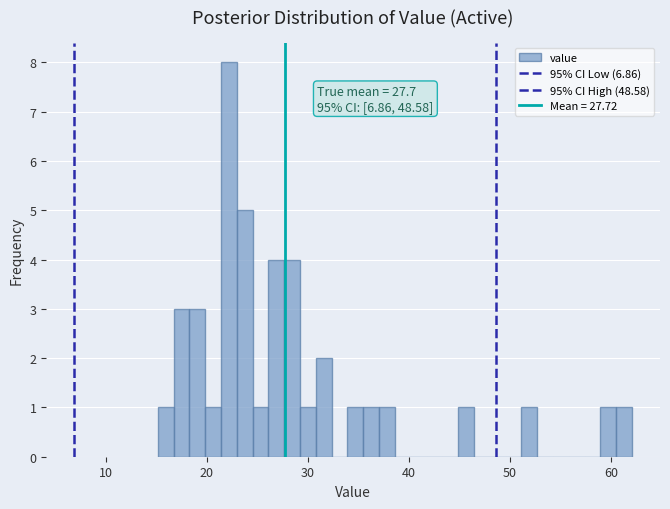

Around what value on the x-axis is the tallest bar? Give the approximate position of its centre, as read against the axis.

22